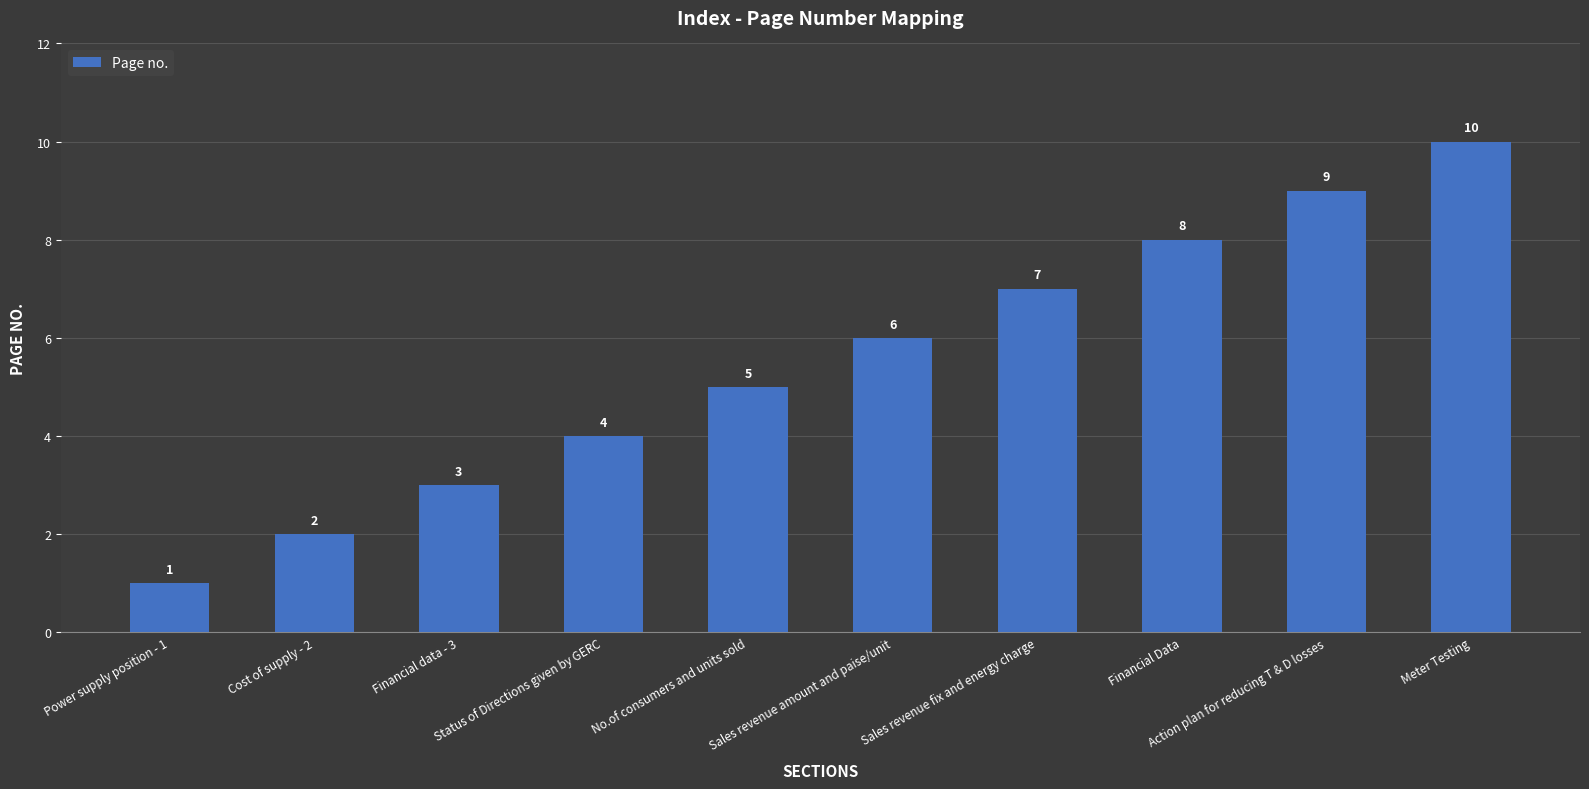

What is the label of the 1st bar from the right?

Meter Testing